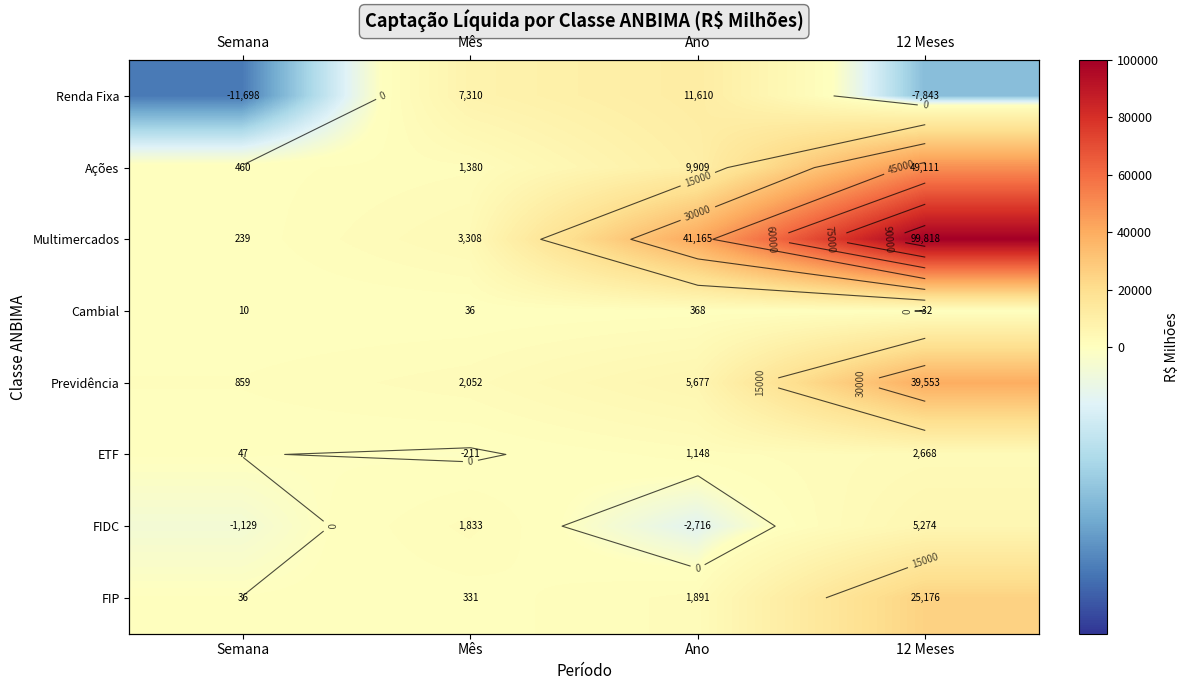

Which has a higher value, 12 Meses or Semana?

12 Meses